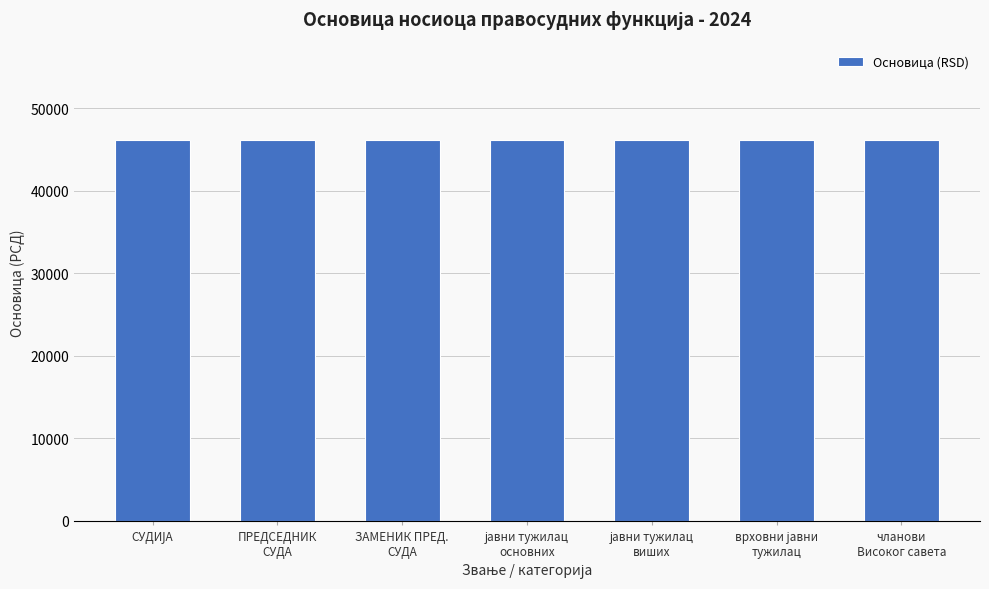

At how many categories does at least one series exceed 32785?

7